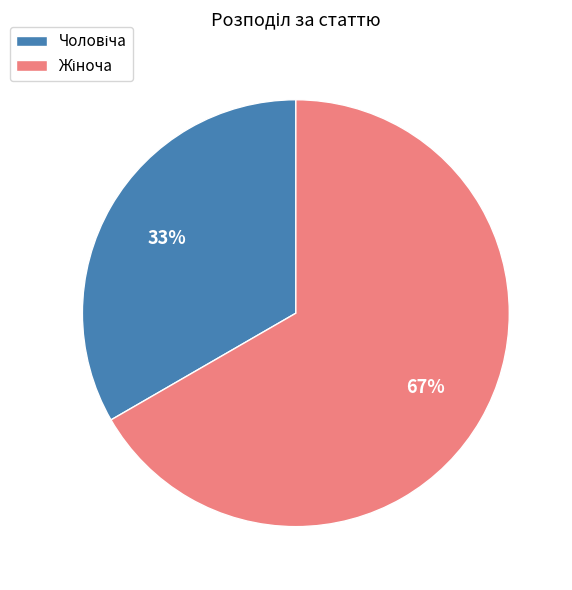

To the nearest percent, what is the average slice percentage?

50%